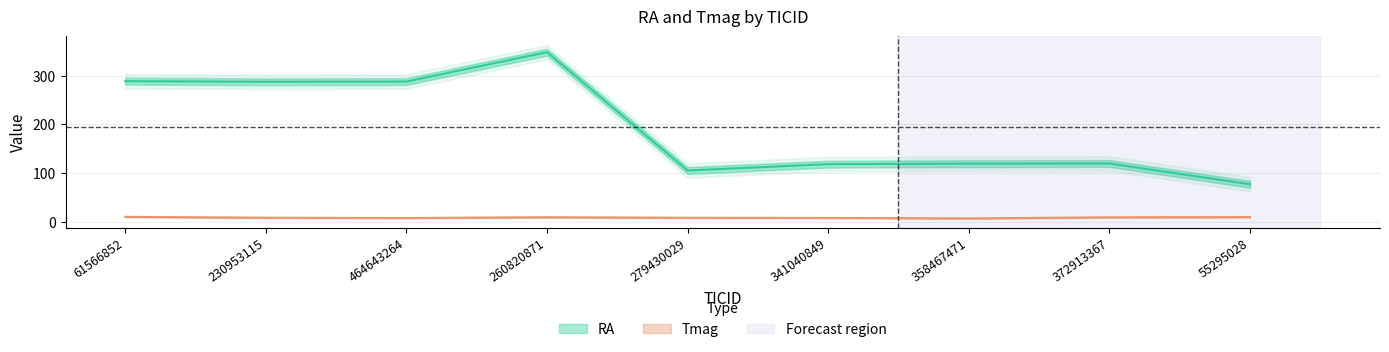

What is the average value of the Tmag series?

8.4